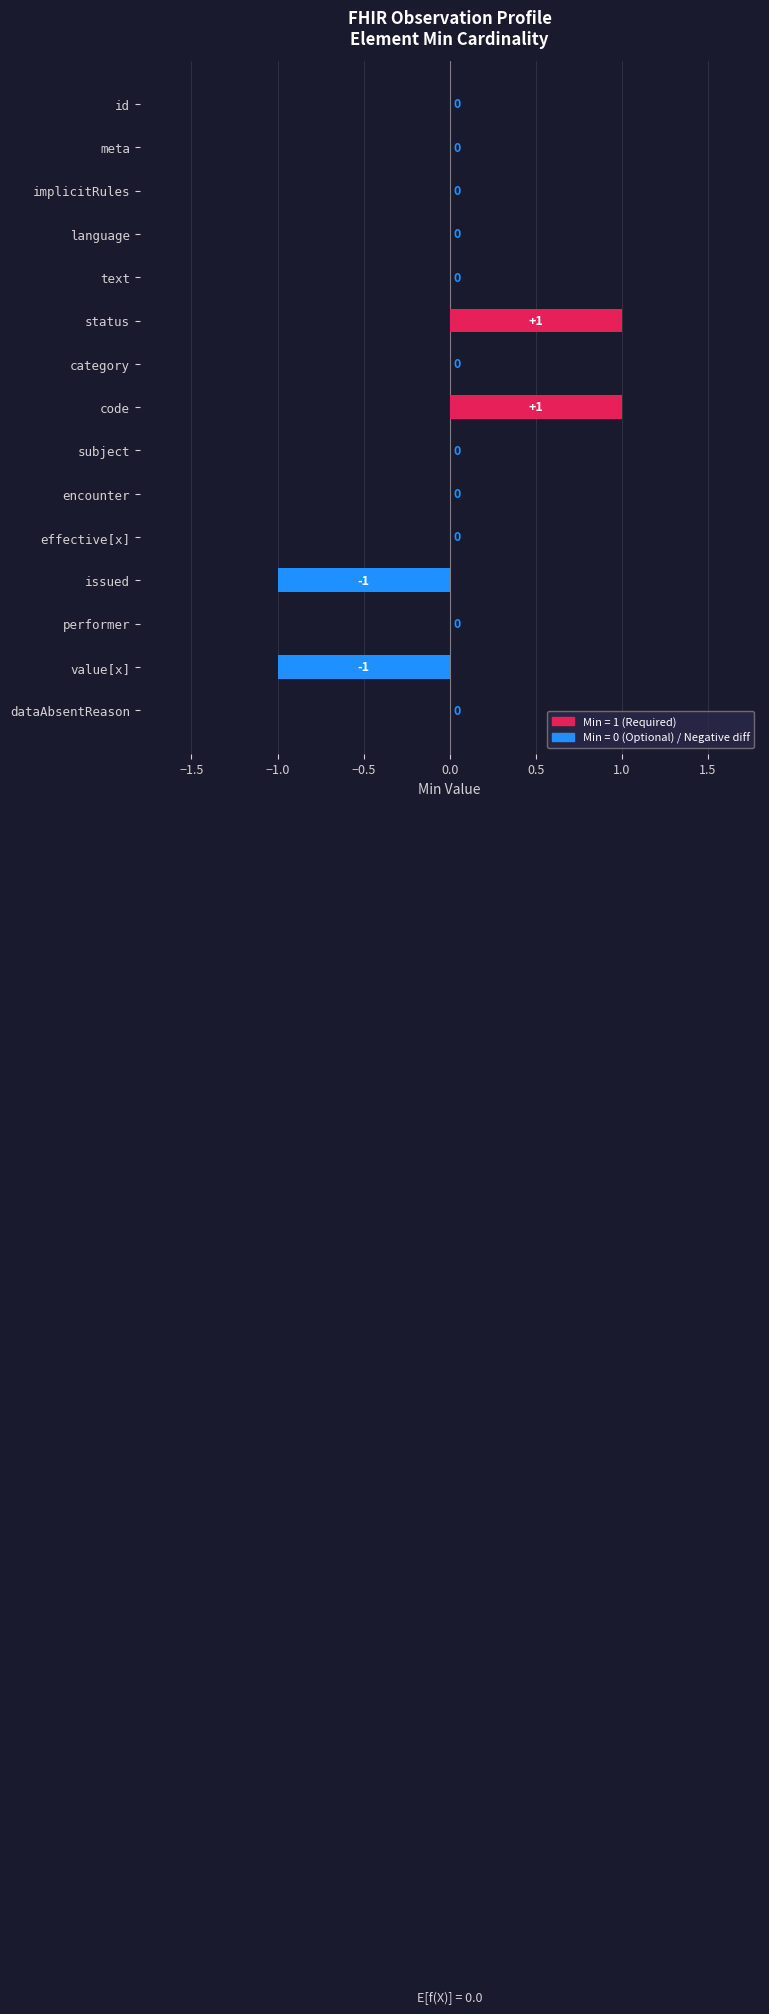

Is it true that the value at language is 1?

False